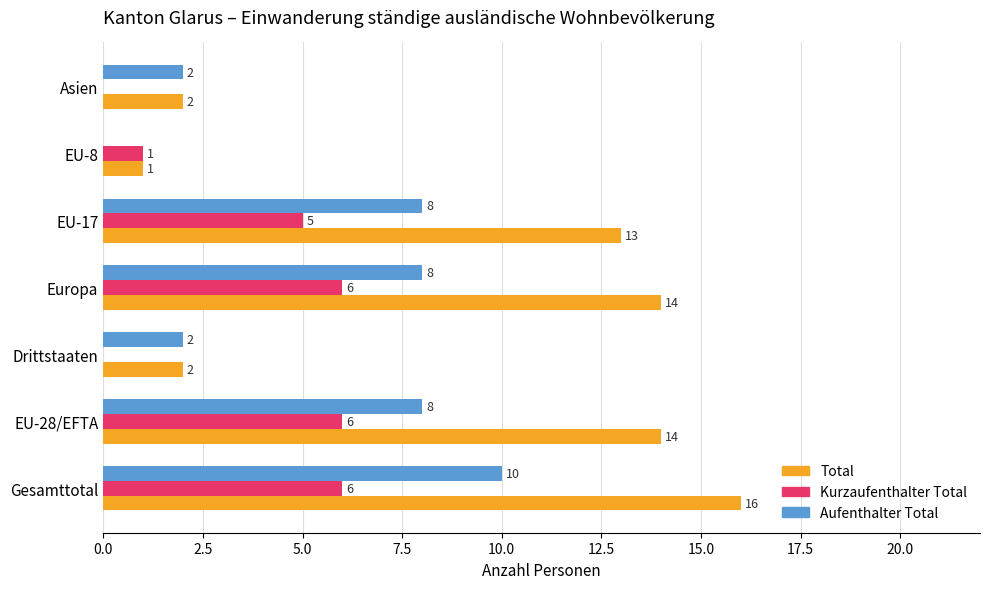

How many Kurzaufenthalter Total values are between 0 and 6?

7